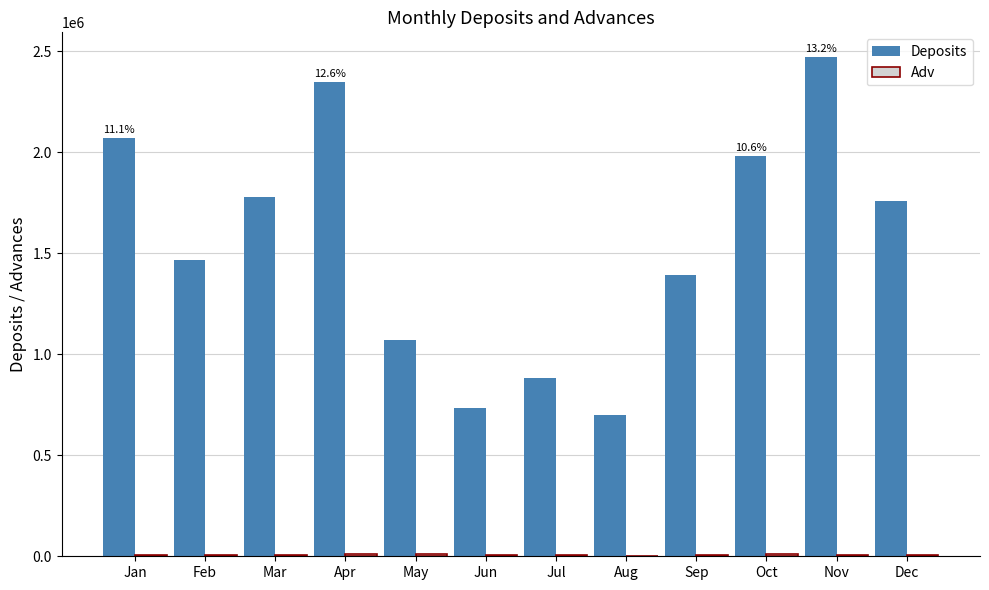

Which series has the largest total across all categories?

Deposits